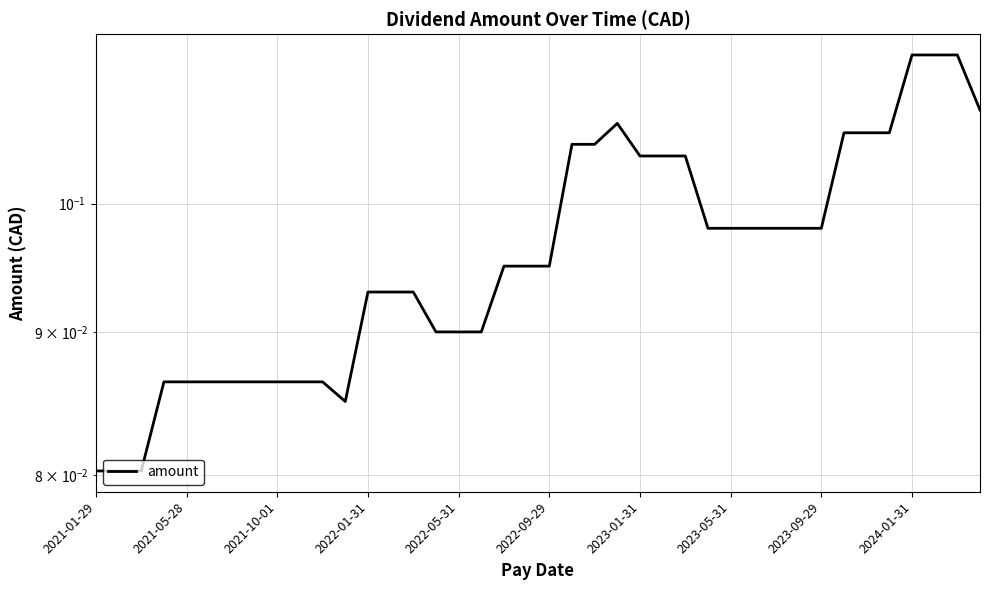

How many points are lower than both their immediate neighbors (excluding endpoints)?

1